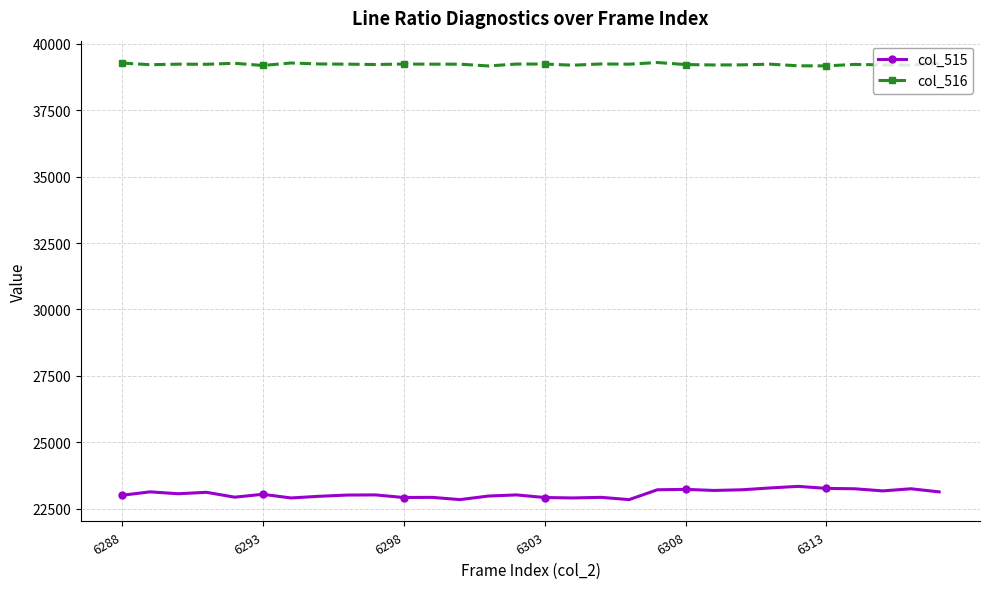

True or false: col_515 has more than 0 points higher than both neighbors.

True